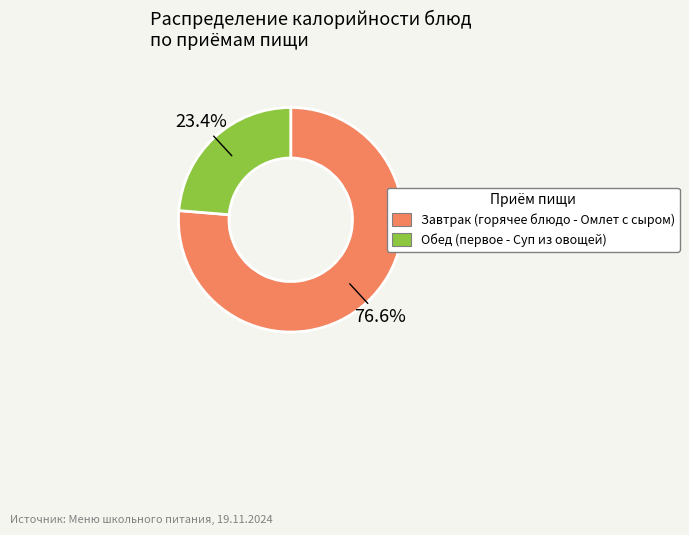

How many slices are in this pie chart?

2